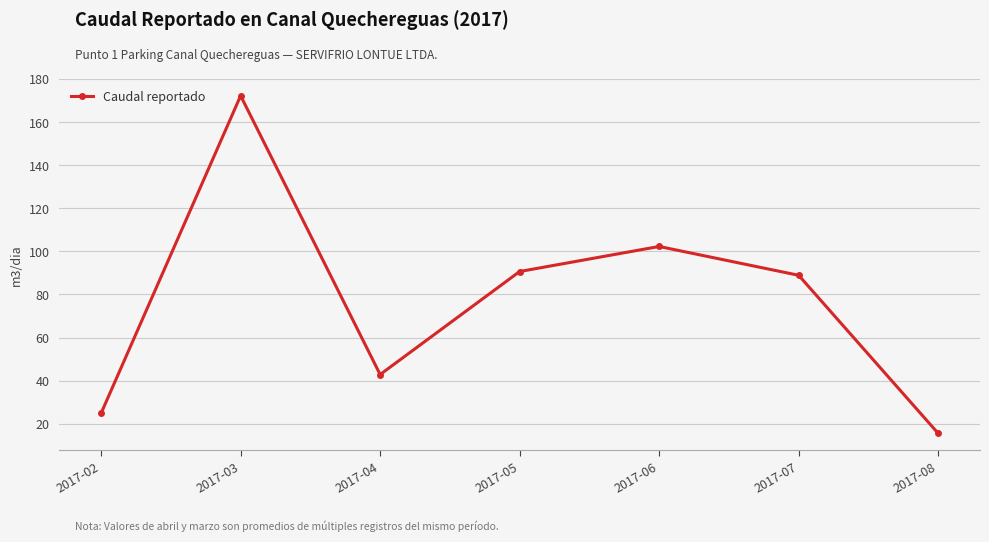

Between 2017-04 and 2017-06, which is larger?

2017-06